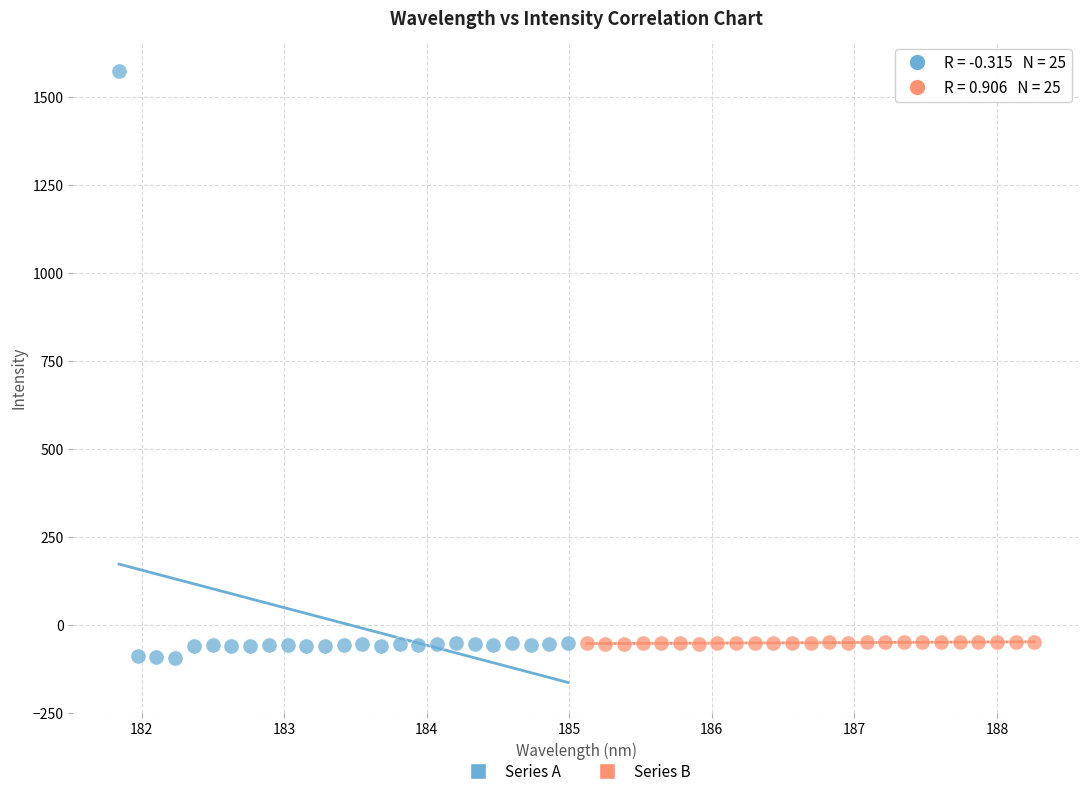

Which series reaches the maximum Y coordinate?

Series A